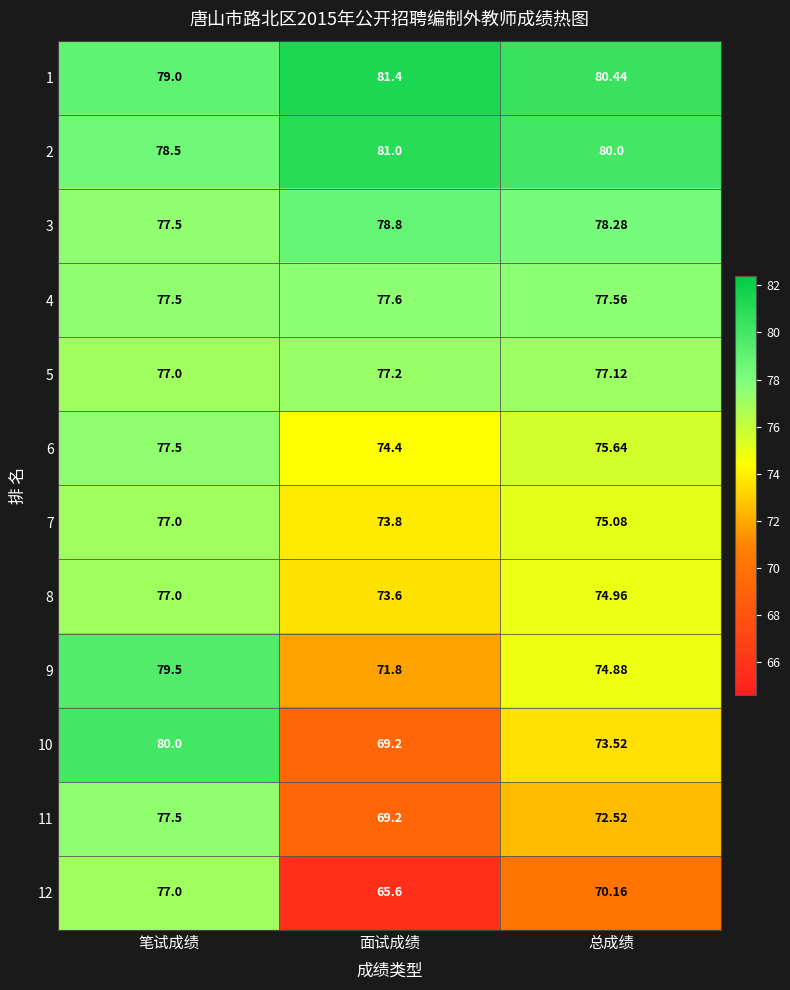

At which label is 1 closest to 80?

总成绩